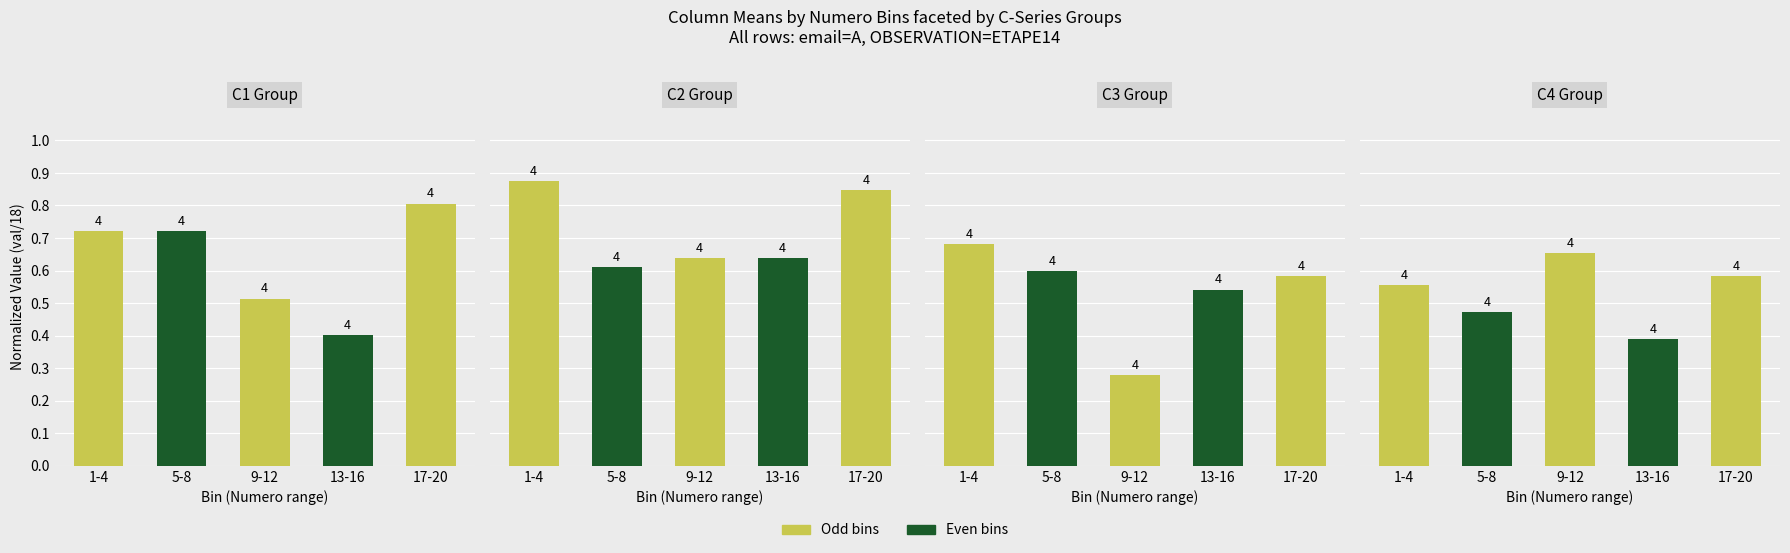

At 13-16, list the series in order from smallest to largest.

C4, C1, C3, C2